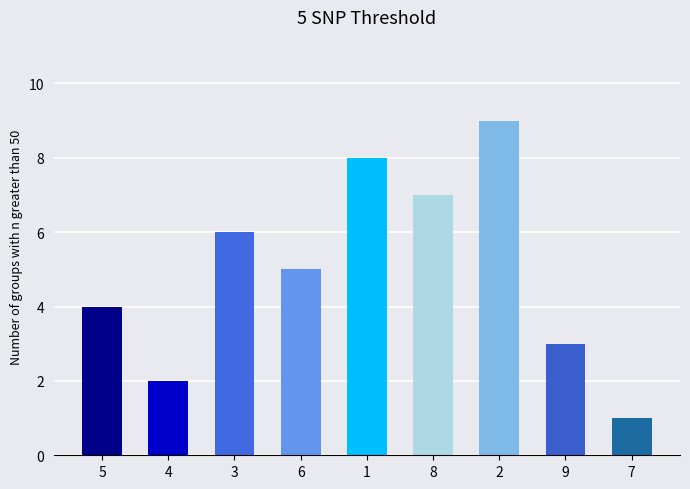

What is the difference between the second highest and second lowest values?

6